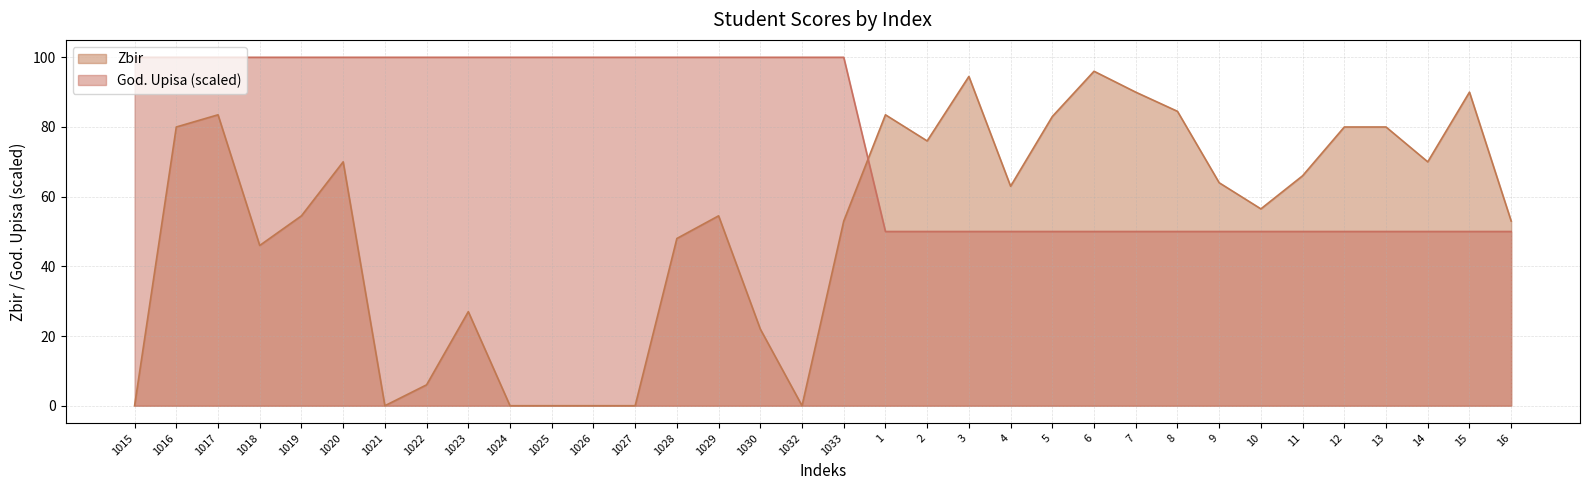

List the series in order of their overall mean, highest first.

God. Upisa (scaled), Zbir